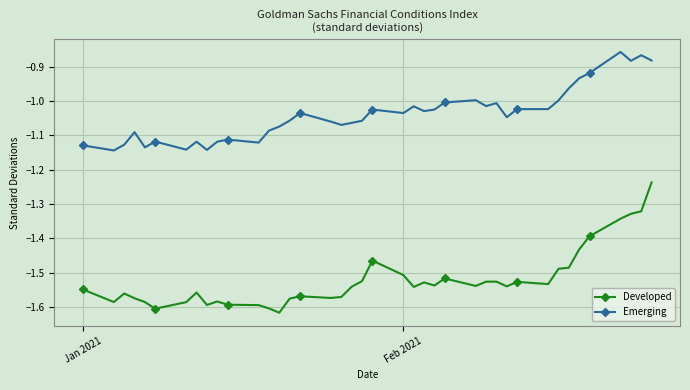

What is the sum of all Developed values?

-60.9